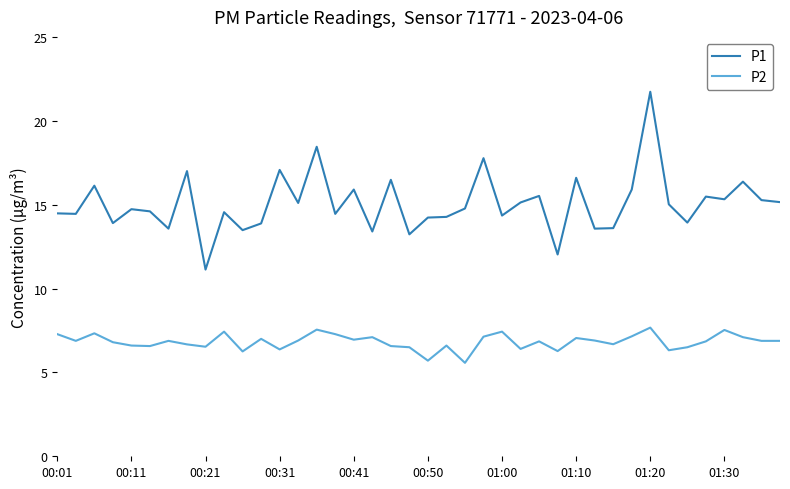

Is this an area chart (filled region under the line)?

No